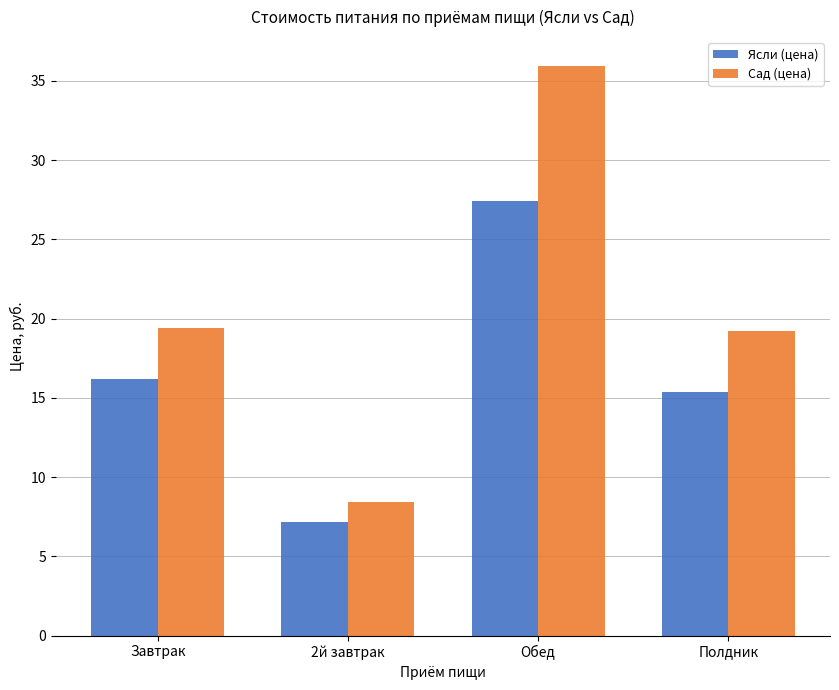

At which label does Сад (цена) first exceed 19?

Завтрак